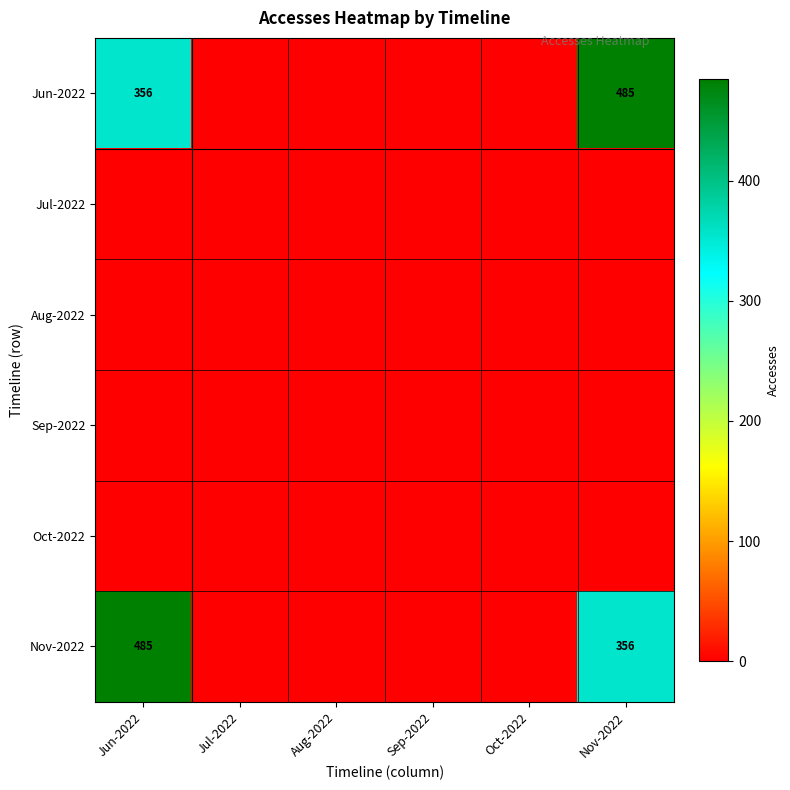

List the series in order of their peak value, highest first.

Jun-2022, Nov-2022, Jul-2022, Aug-2022, Sep-2022, Oct-2022